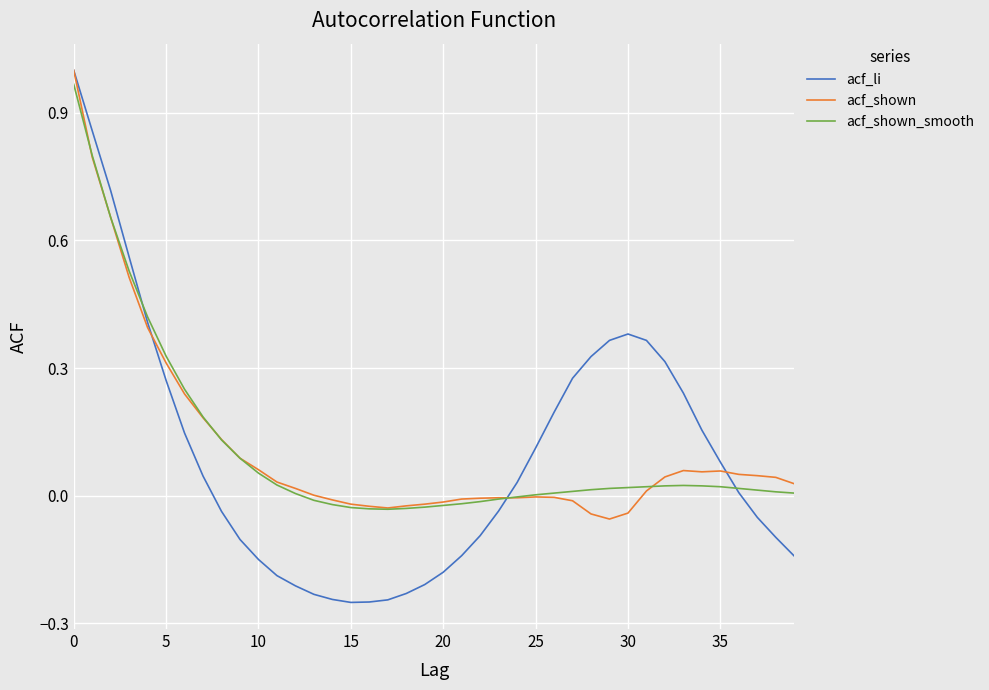

Which series has the largest range (max minus min)?

acf_li